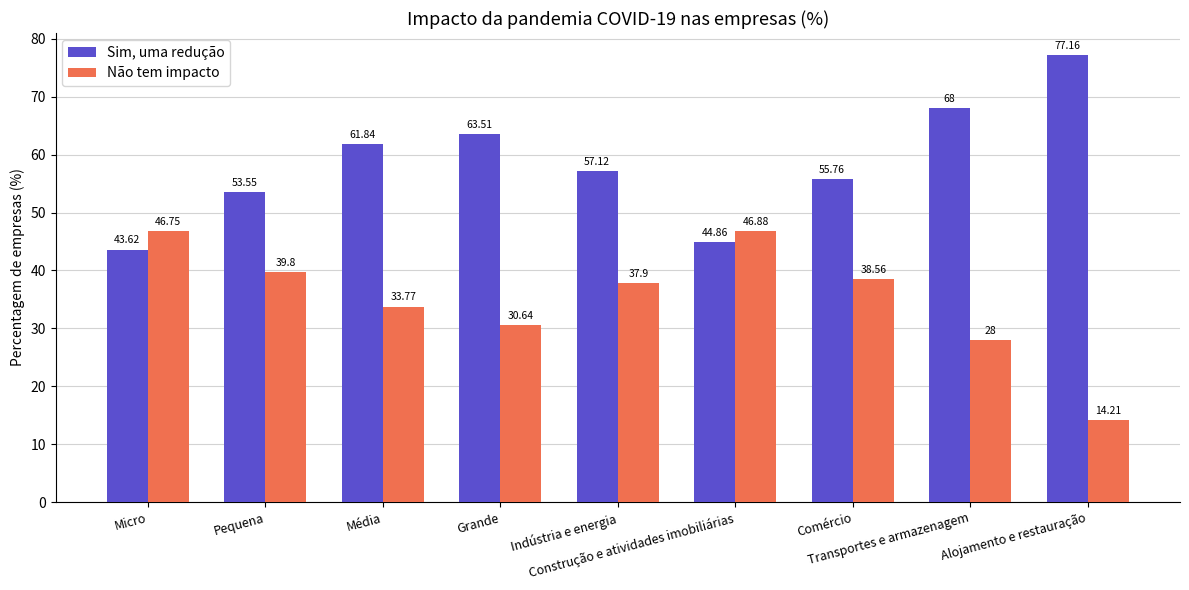

How many categories are shown in the chart?

9